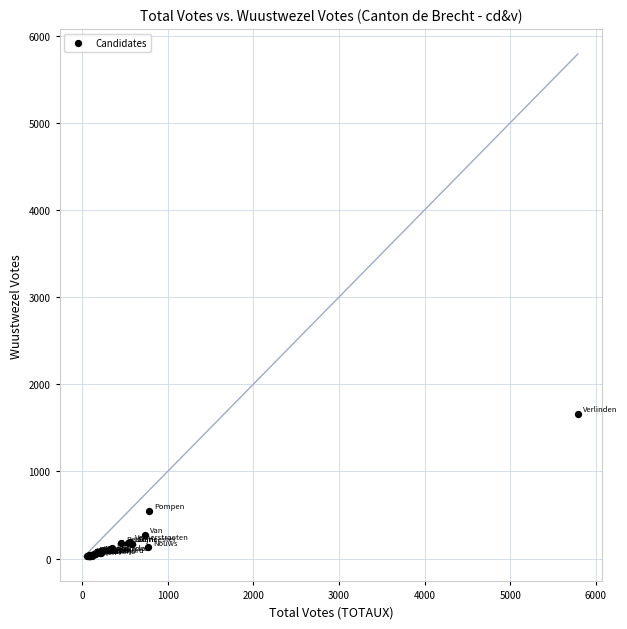

What Y value in the scatter plot is closest to 841?

550